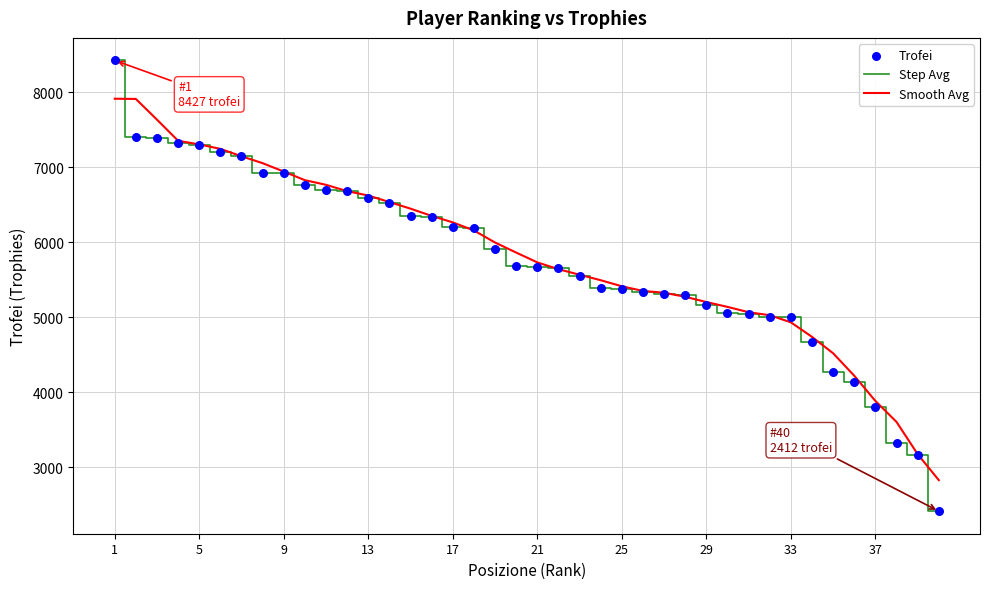

What is the maximum value for Smooth Avg?

7916